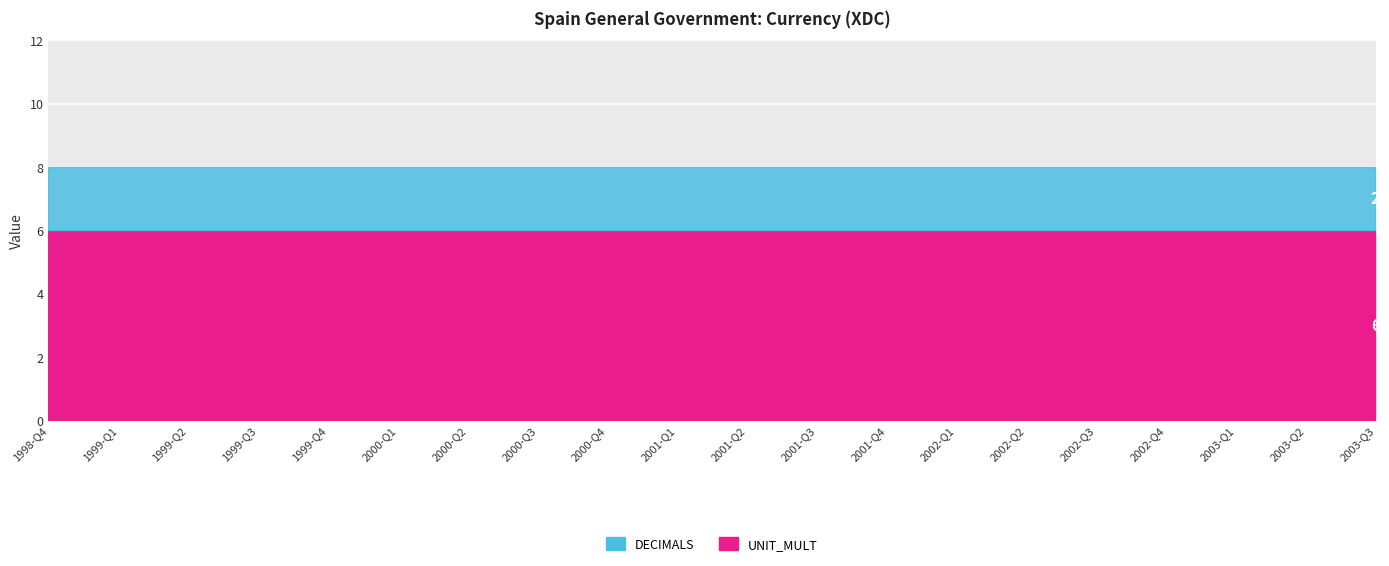

Is it true that DECIMALS equals 2 at 2003-Q2?

True